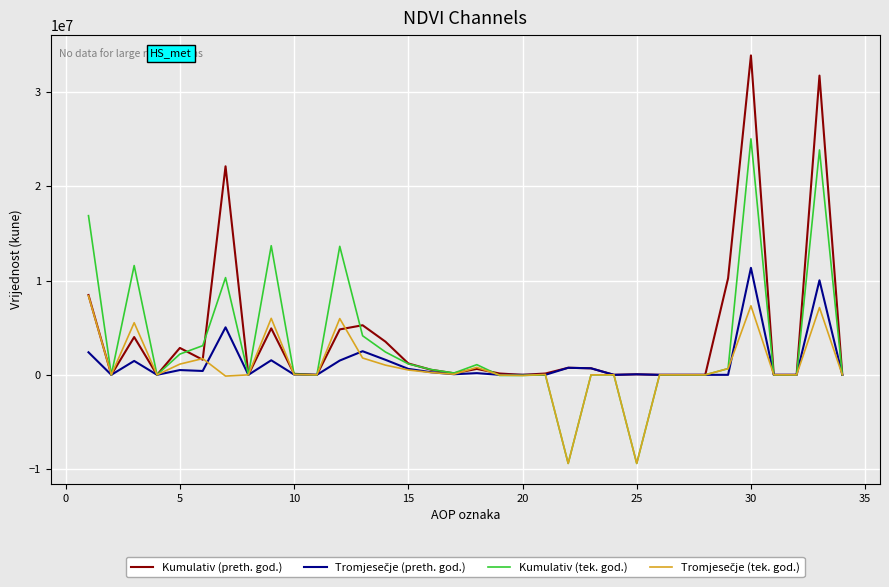

True or false: Kumulativ (tek. god.) has more than 0 points higher than both neighbors.

True